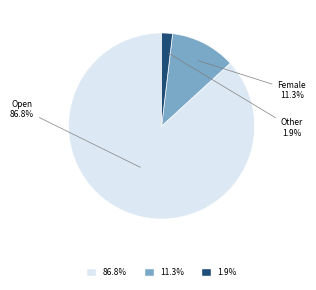

Is there any slice that represents more than half of the pie?

Yes